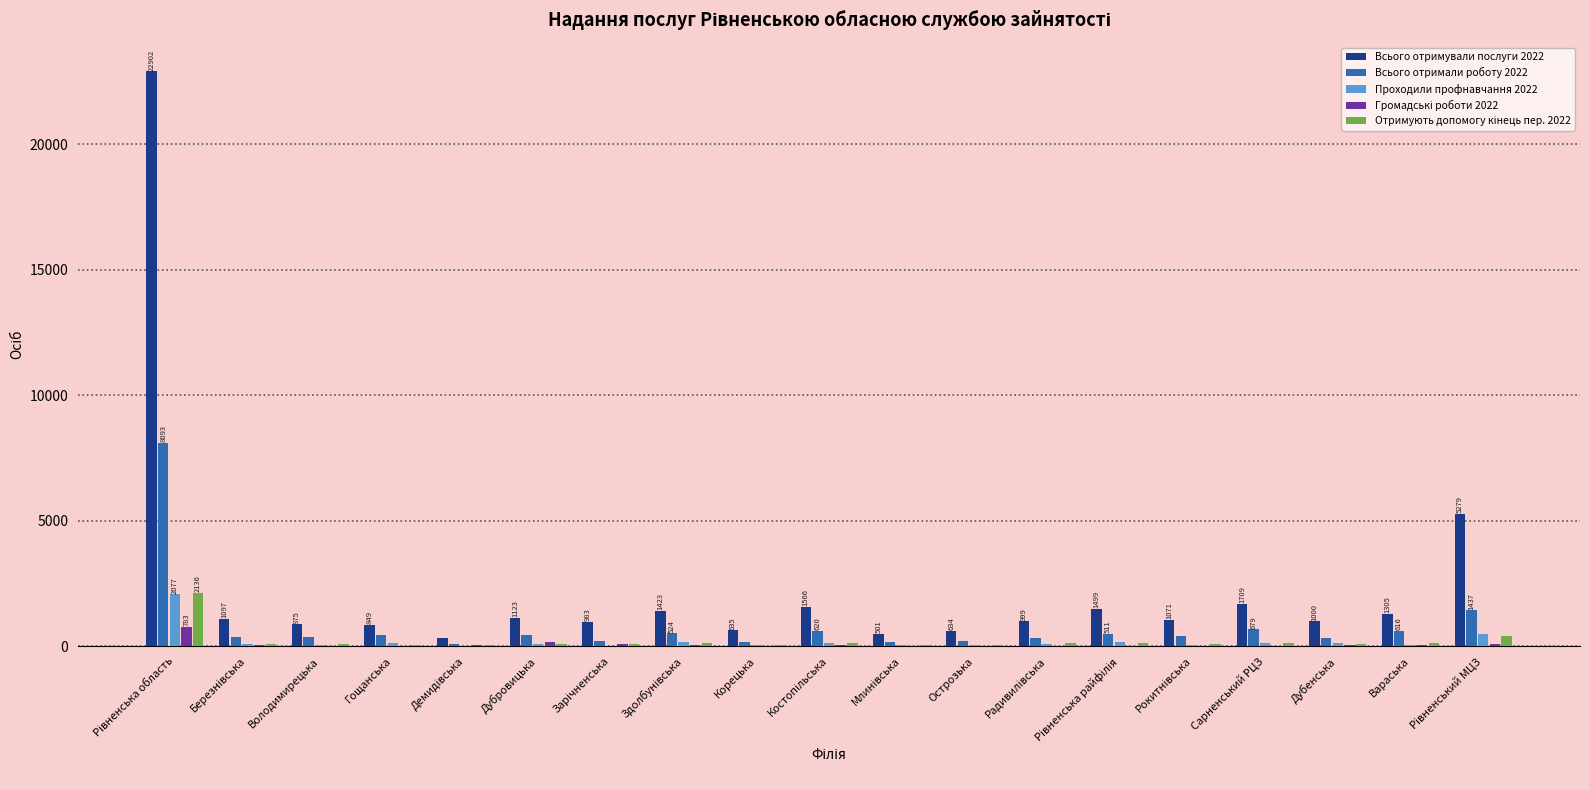

What is the sum of all Проходили профнавчання 2022 values?

4154